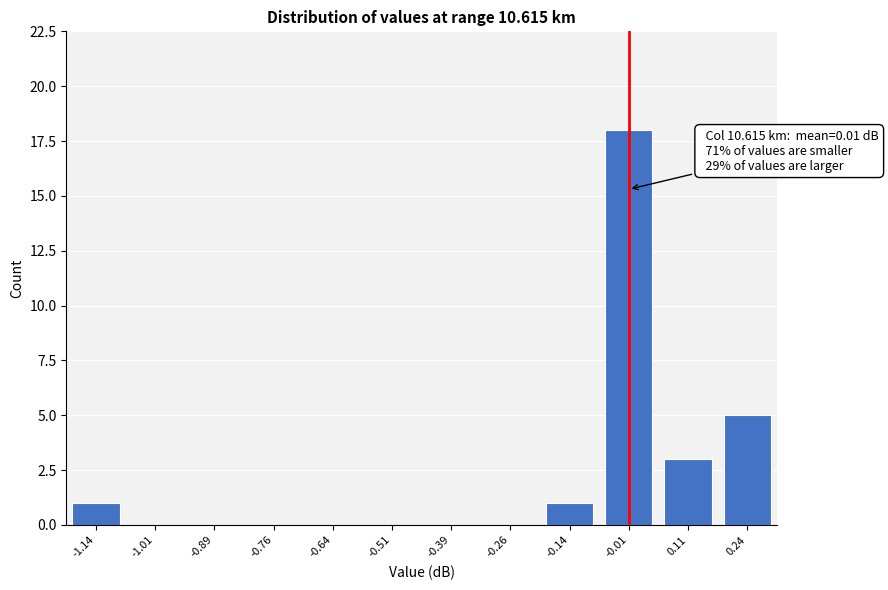

Reading left to right, list all the values displayed in this chart.

-1.14=1	-1.01=0	-0.89=0	-0.76=0	-0.64=0	-0.51=0	-0.39=0	-0.26=0	-0.14=1	-0.01=18	0.11=3	0.24=5